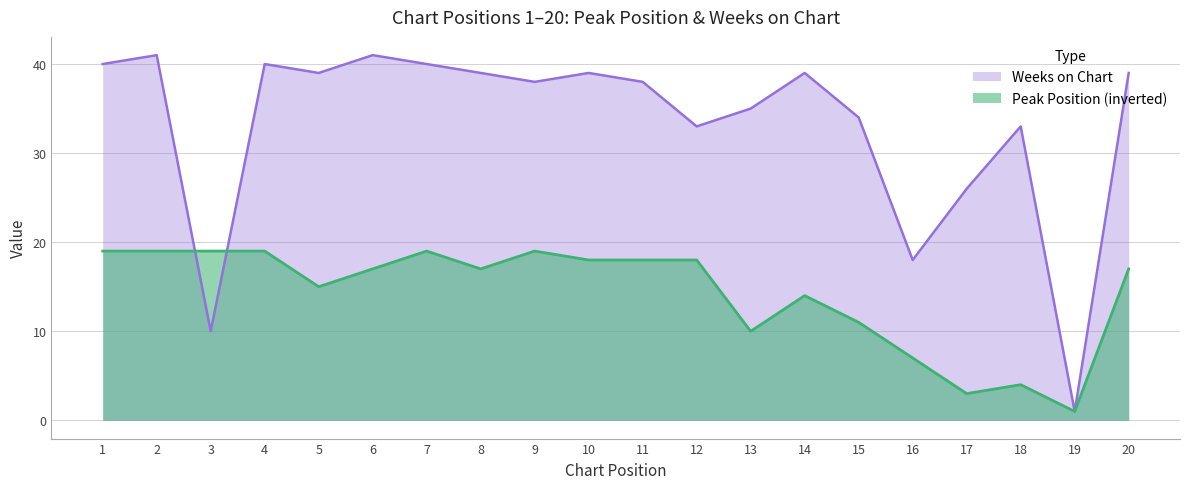

Rank the series at 20 from lowest to highest value.

Peak Position (inverted), Weeks on Chart